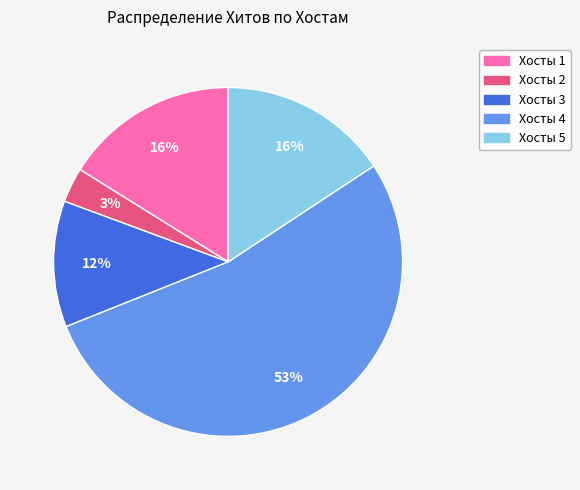

Is there a majority slice in this chart?

Yes